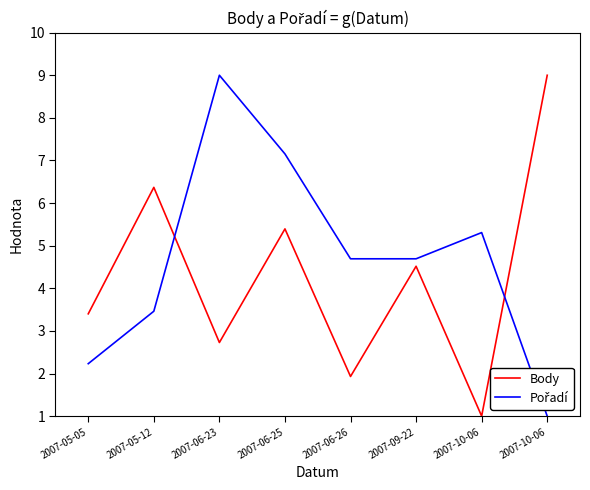

What is the minimum value for Body?

1.0